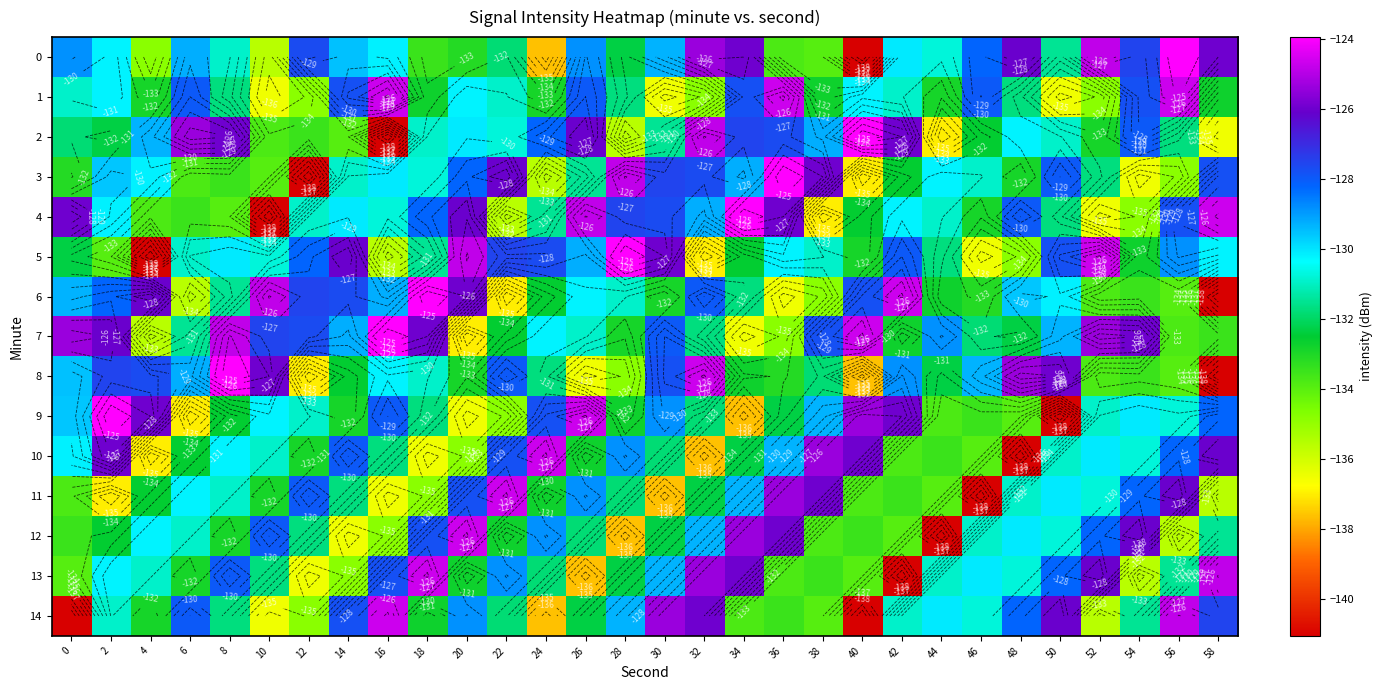

How many values in the 0 series exceed -130?

14